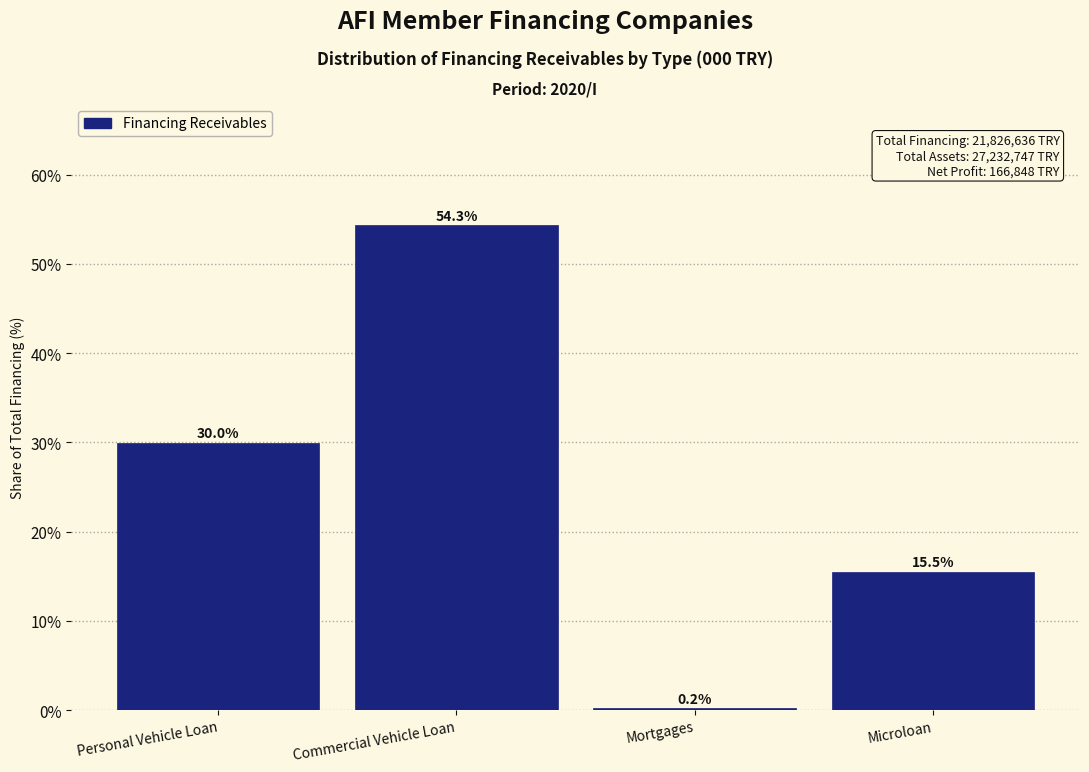

Reading right to left, transcribe all the data shown in this chart.

Microloan=15.5	Mortgages=0.2	Commercial Vehicle Loan=54.3	Personal Vehicle Loan=30.0